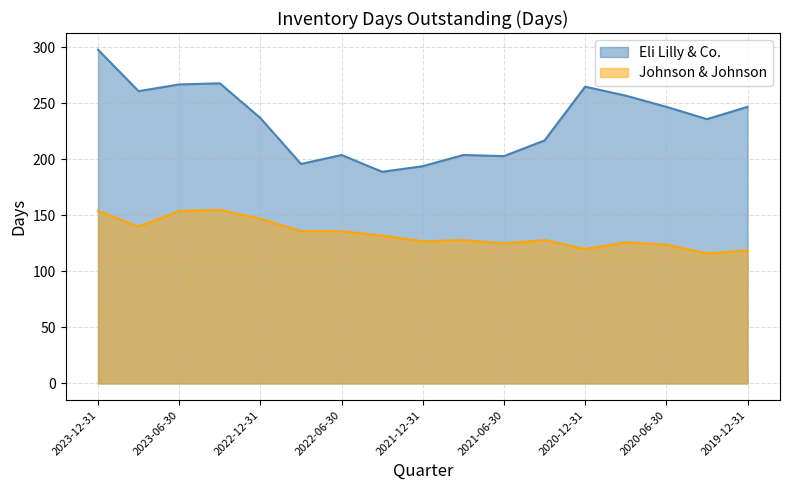

What is the minimum value for Eli Lilly & Co.?

189